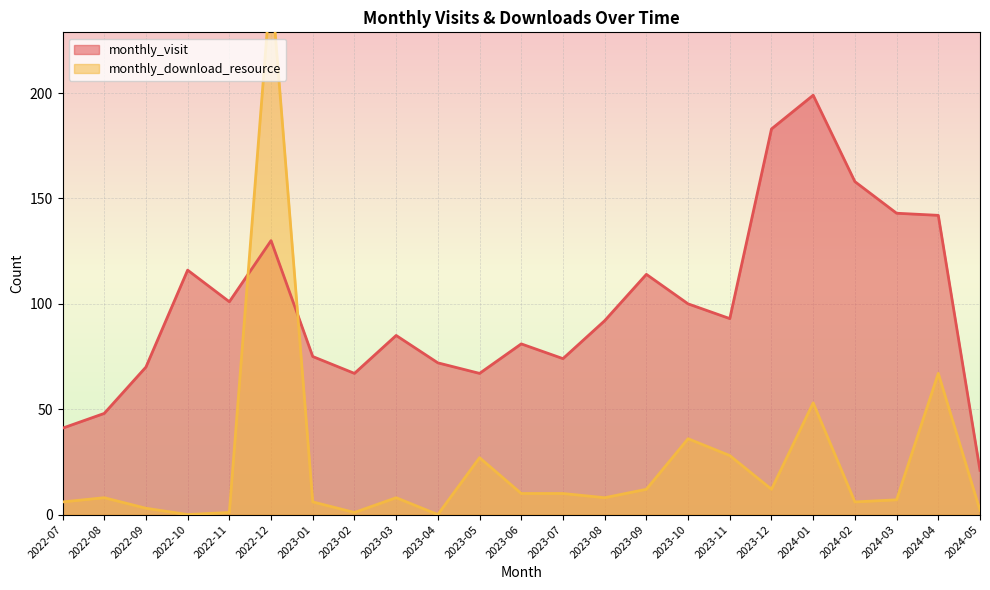

Does the chart display data point markers on the line(s)?

No